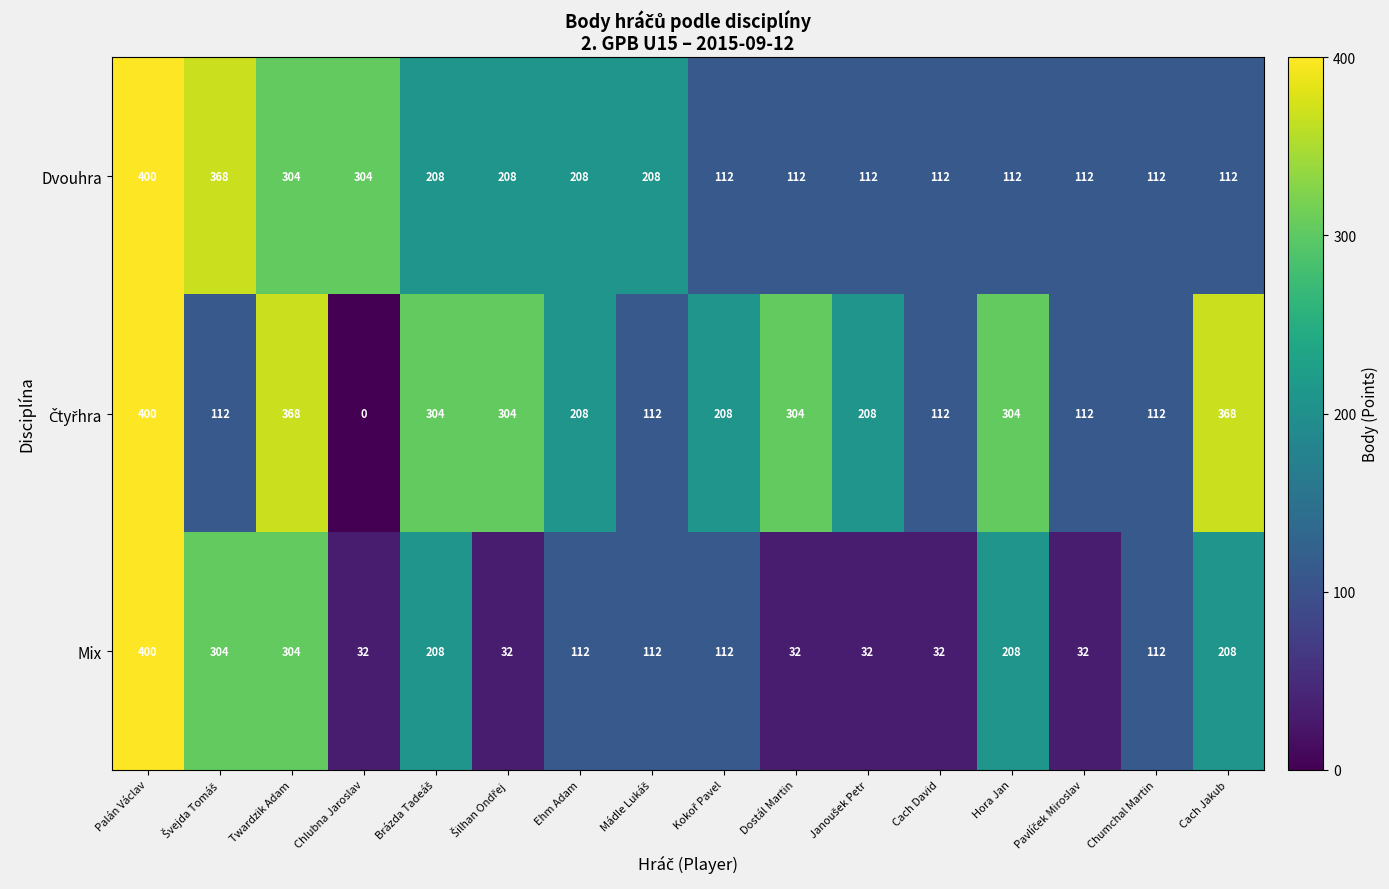

The value of Dvouhra at Ehm Adam is 208. True or false?

True